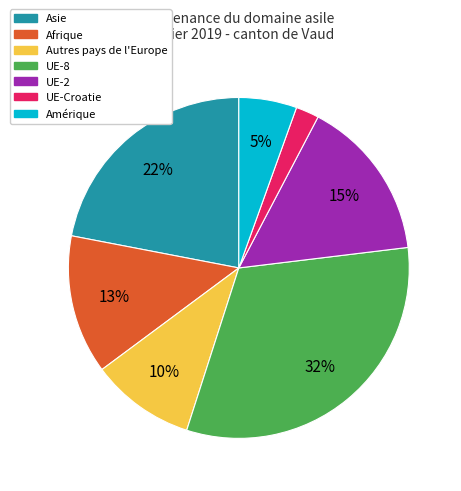

Is it true that UE-2 is 15% of the pie?

True